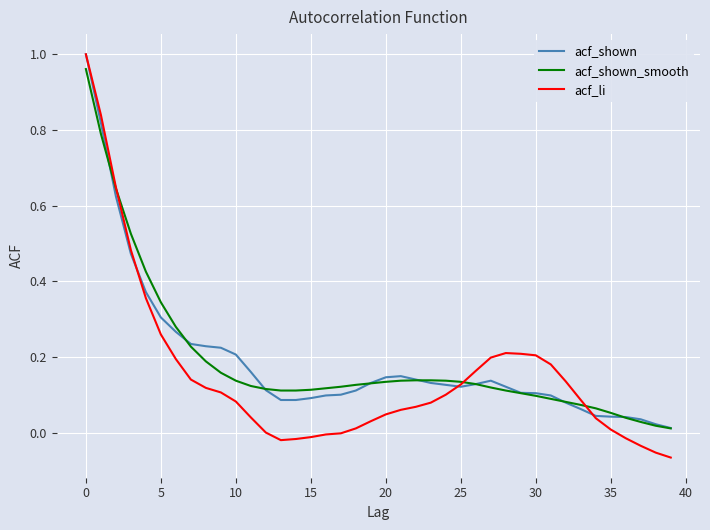

How many lines are shown in the chart?

3